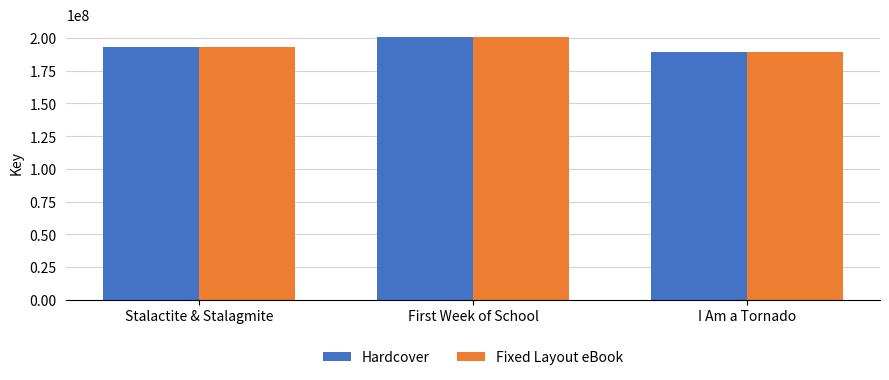

Reading left to right, transcribe all the data shown in this chart.

Hardcover: 193401614	200419530	188945217
Fixed Layout eBook: 193401614	200419530	188945217